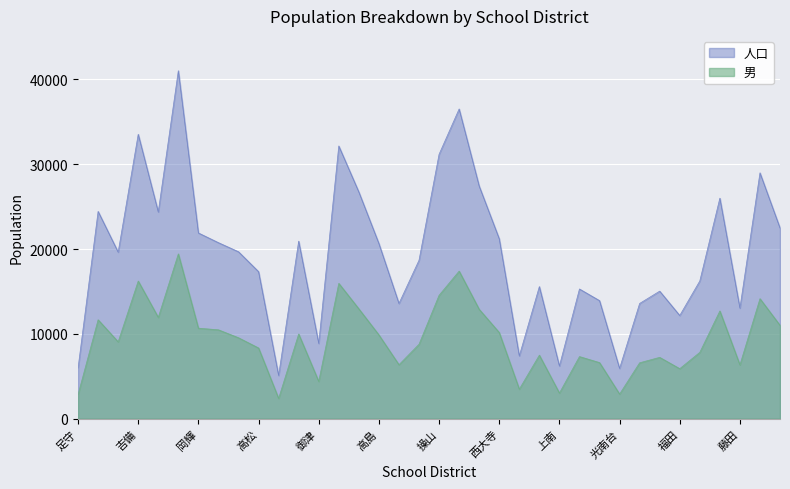

Where is 男 nearest to the value 10912?

芳田